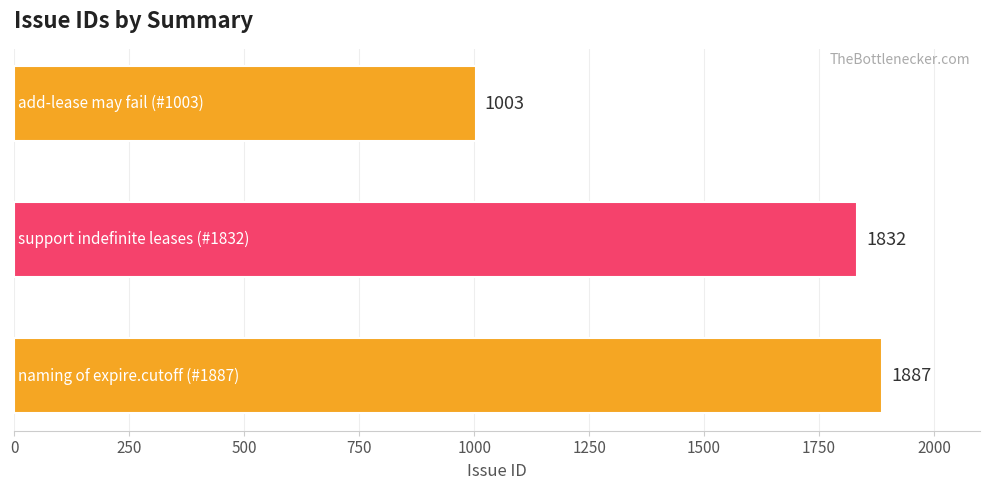

What is the difference between the maximum and second lowest values?

55